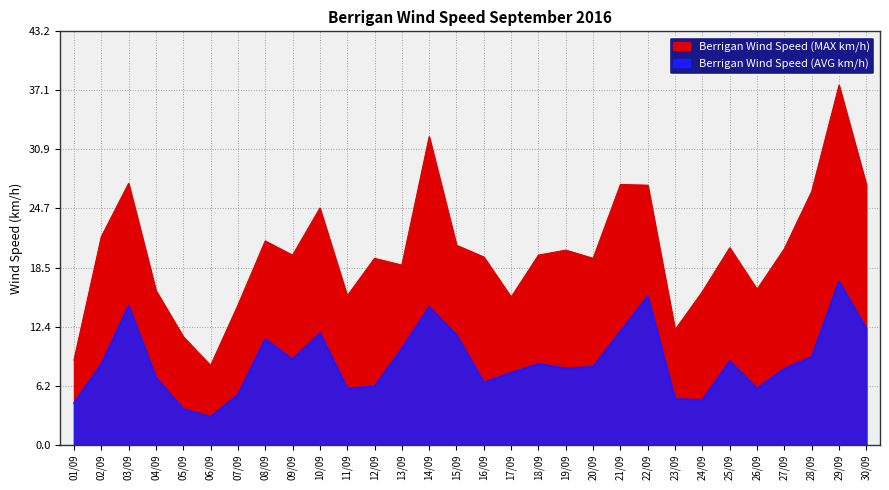

Which series has the largest range (max minus min)?

Berrigan Wind Speed (MAX km/h)